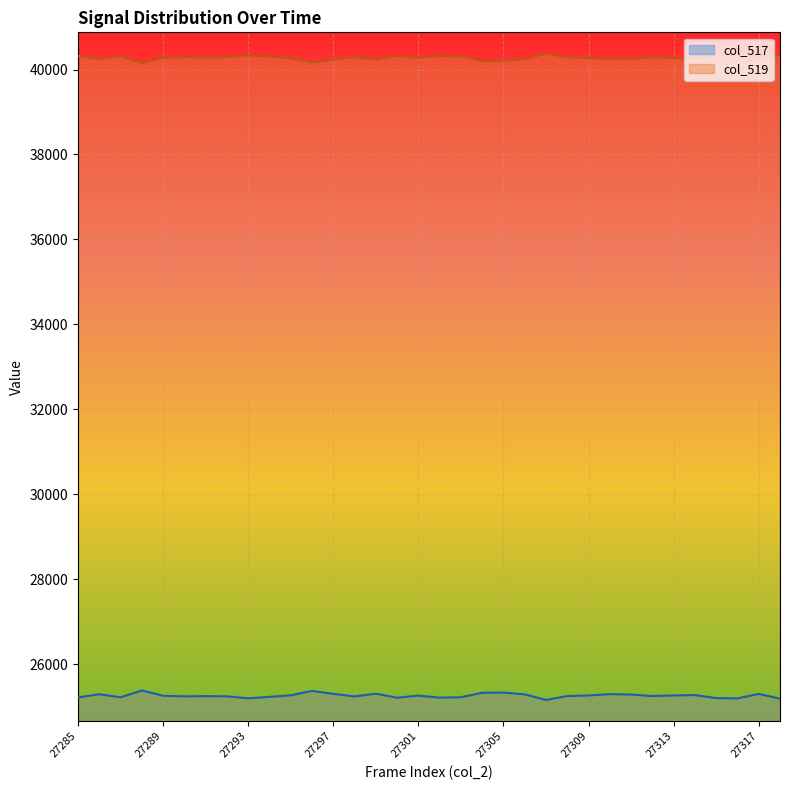

What is the value of the col_517 point at the 14th from the left?

25241